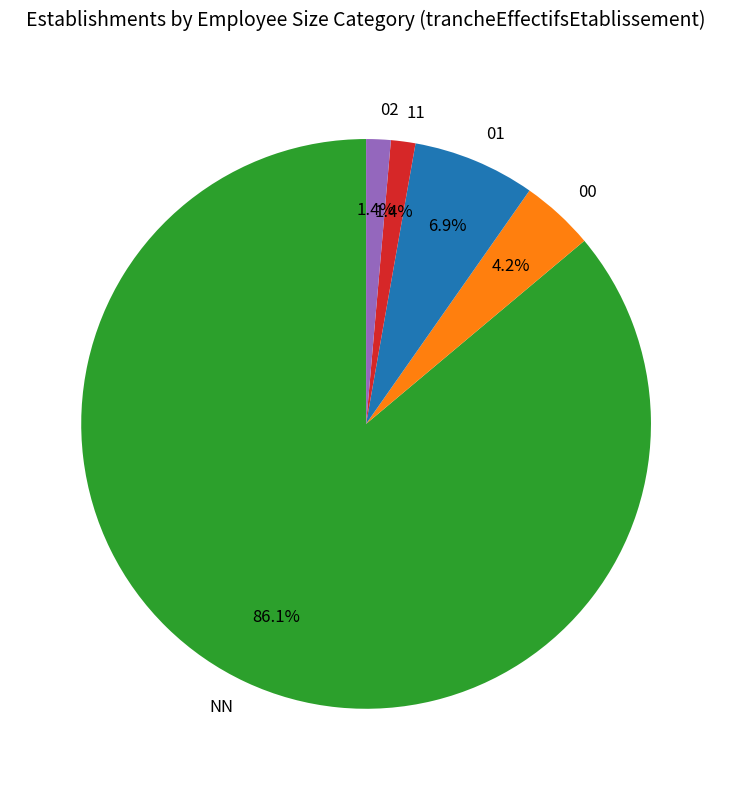

Do NN and 00 together represent more than half of the pie?

Yes